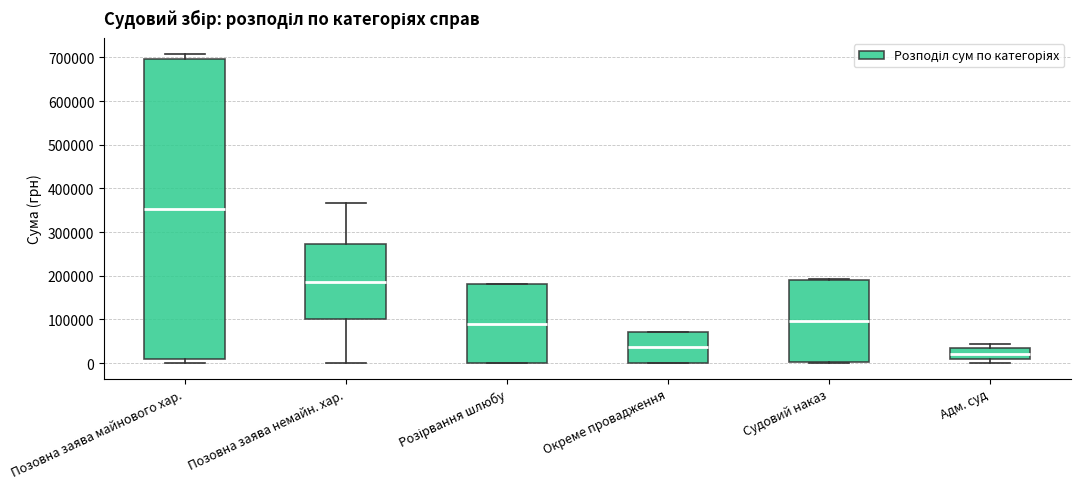

Reading left to right, read every box against the y-axis: the position of its median line, the range the box covers, and the ends of its whiskers. The values are not printed on the chart, so give them approximately, as read against the axis.

Позовна заява майнового хар.: median 350000, box 10000 to 700000, whiskers 0 to 710000
Позовна заява немайн. хар.: median 190000, box 100000 to 270000, whiskers 0 to 370000
Розірвання шлюбу: median 90000, box 0 to 180000, whiskers 0 to 180000
Окреме провадження: median 40000, box 0 to 70000, whiskers 0 to 70000
Судовий наказ: median 100000, box 0 to 190000, whiskers 0 to 190000
Адм. суд: median 20000, box 10000 to 40000, whiskers 0 to 40000 (just above the box's upper edge)